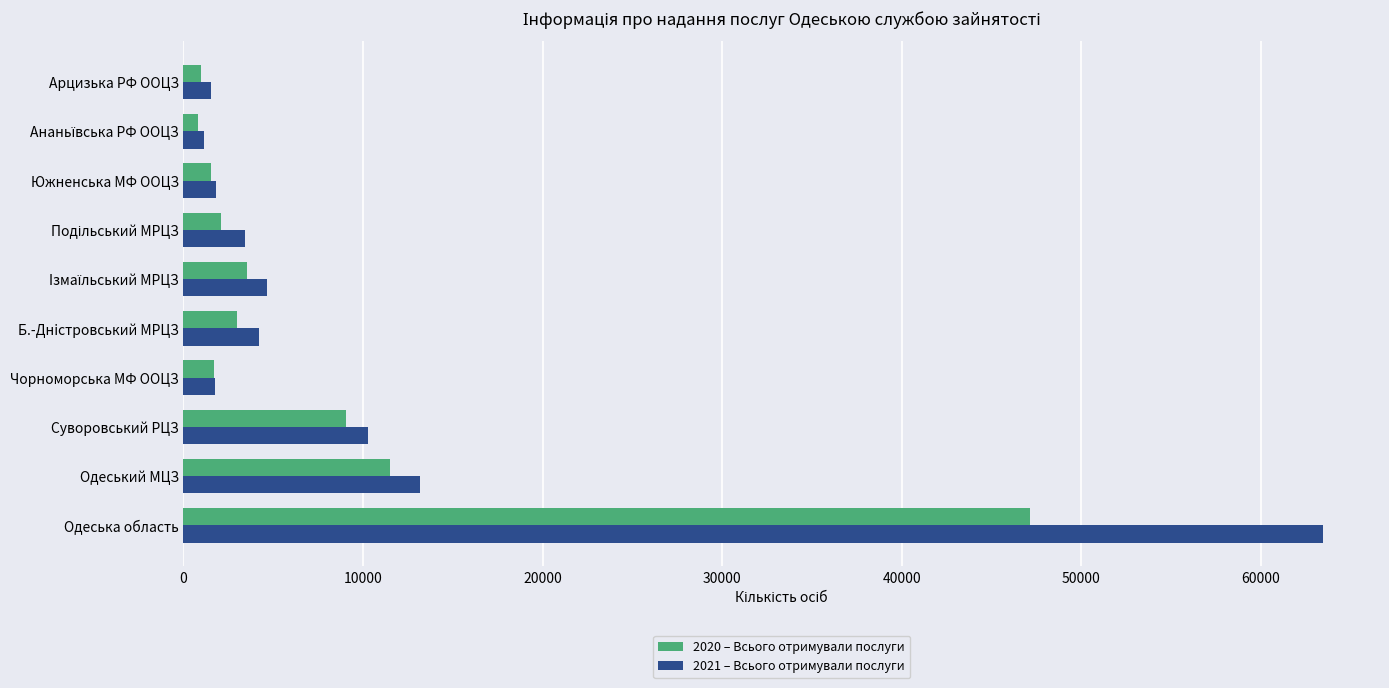

At which category is the sum across all series the highest?

Одеська область